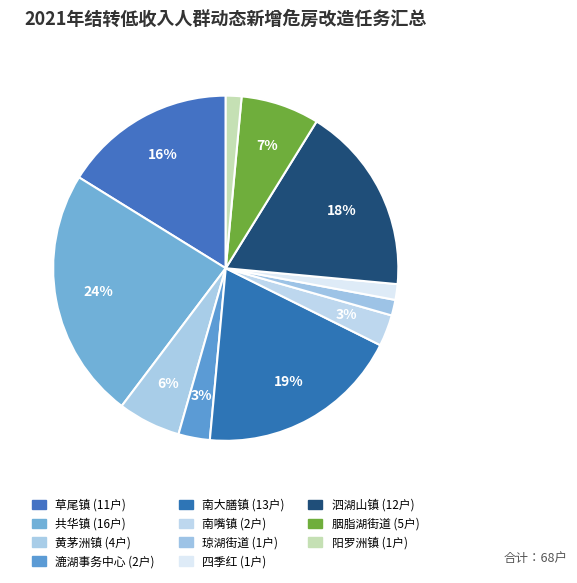

Which slice is the smallest?

琼湖街道